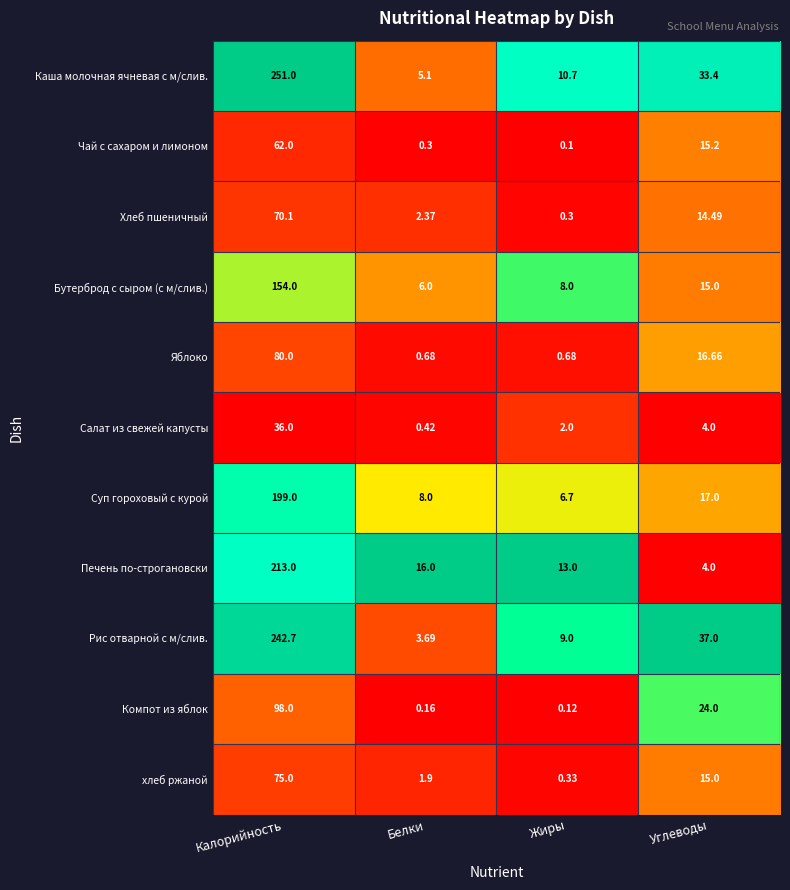

What is the spread (max minus min) of values at Белки?

15.8